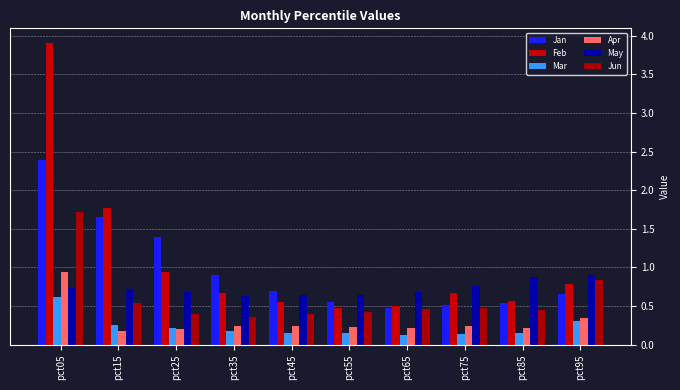

Which series has the largest total across all categories?

Feb